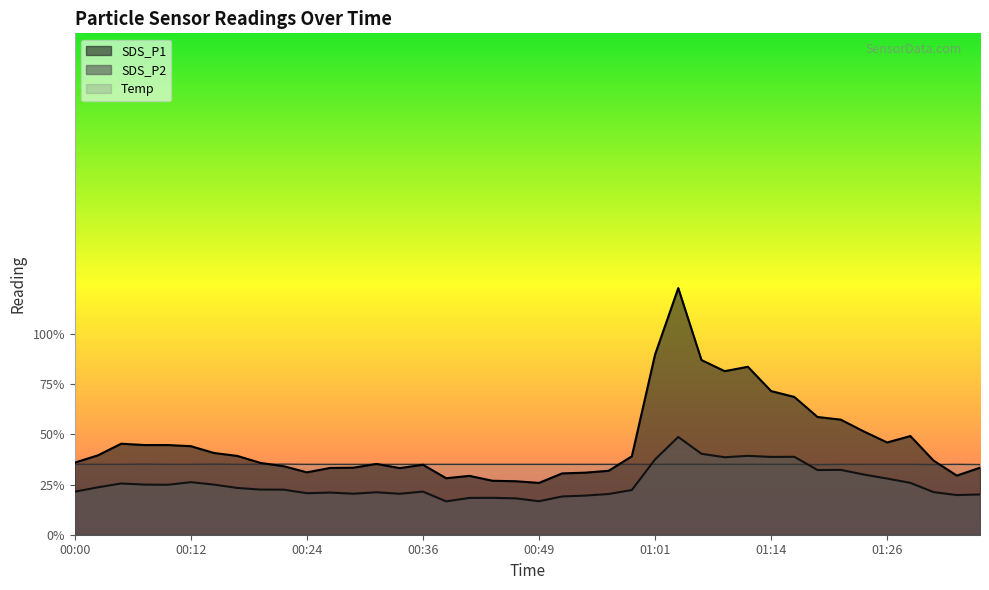

After their last crossing, which series has the higher values: SDS_P1 or Temp?

Temp